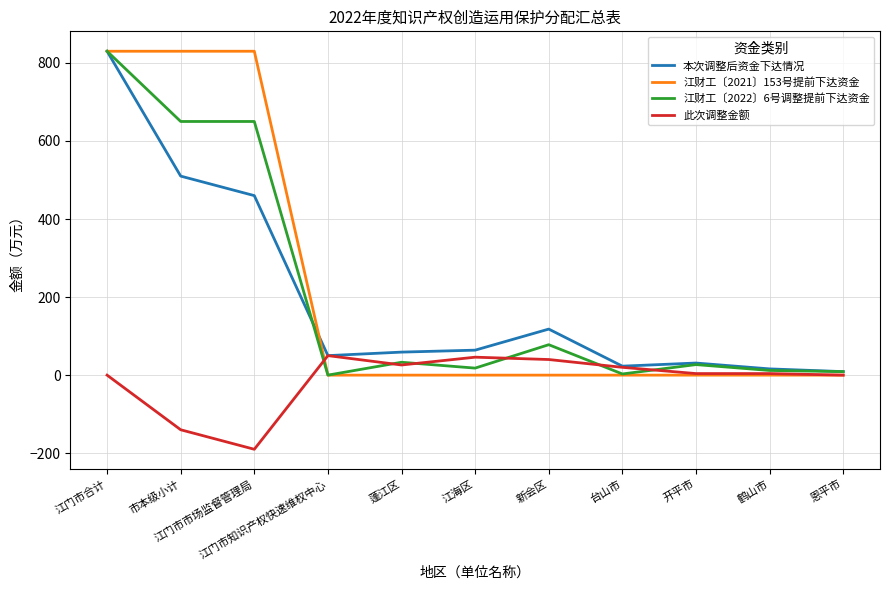

In 本次调整后资金下达情况, how many points are lower than both neighbors (excluding endpoints)?

2